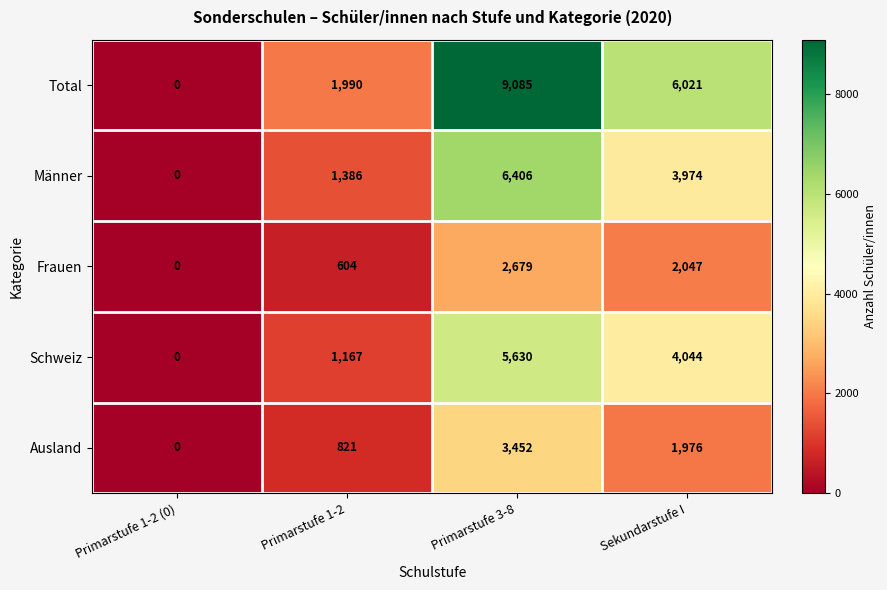

What is the total value across all series at Sekundarstufe I?

18062